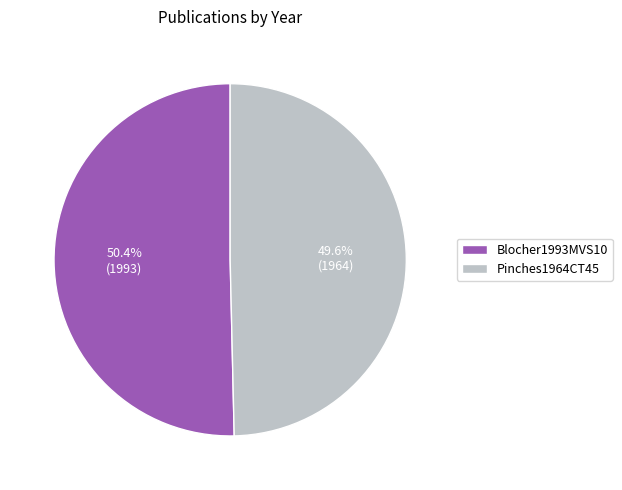

Does Blocher1993MVS10 represent more than half of the total?

Yes